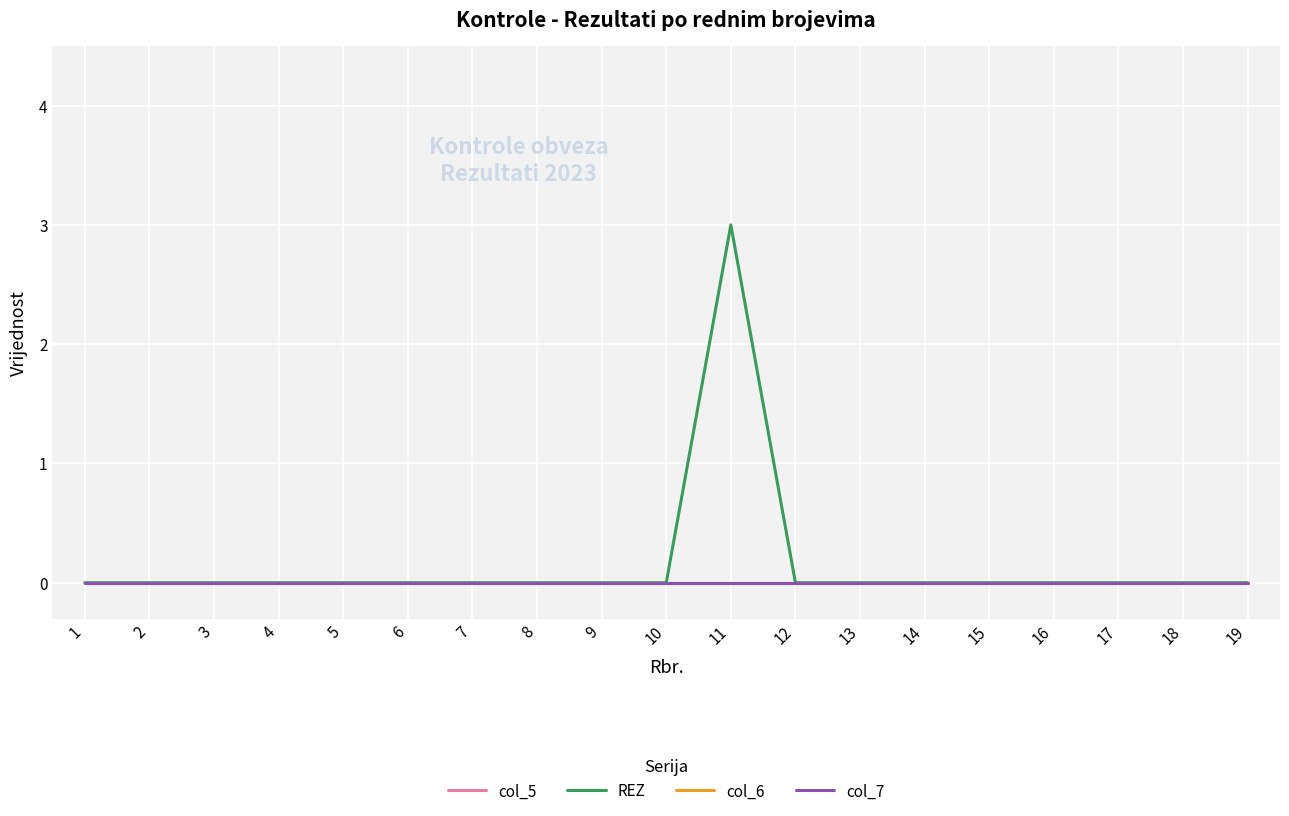

Which category has the highest value in the REZ series?

11